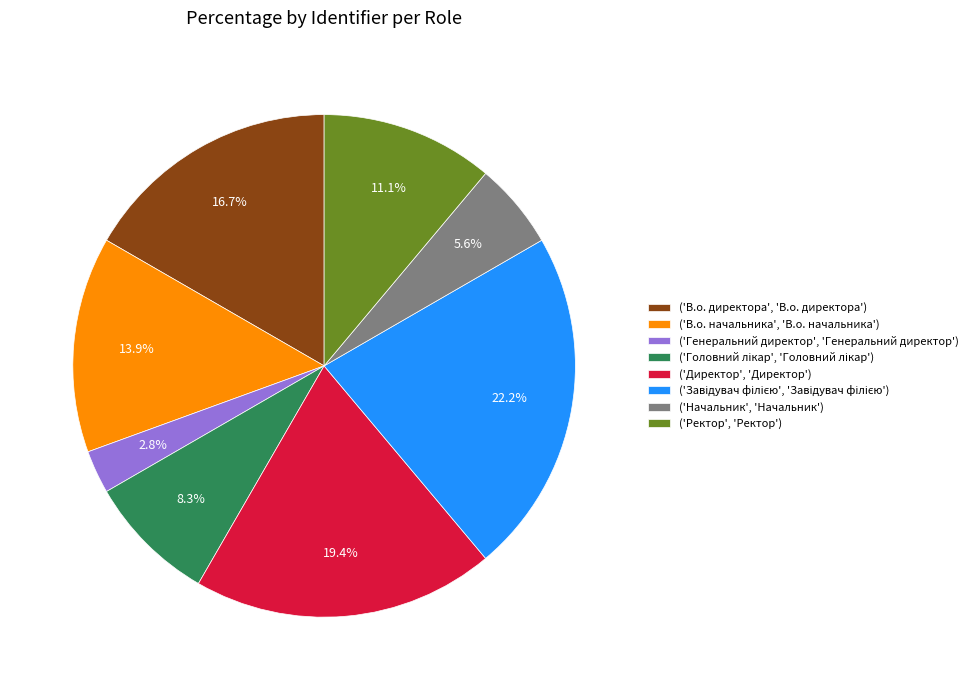

Count the number of slices in the pie.

8